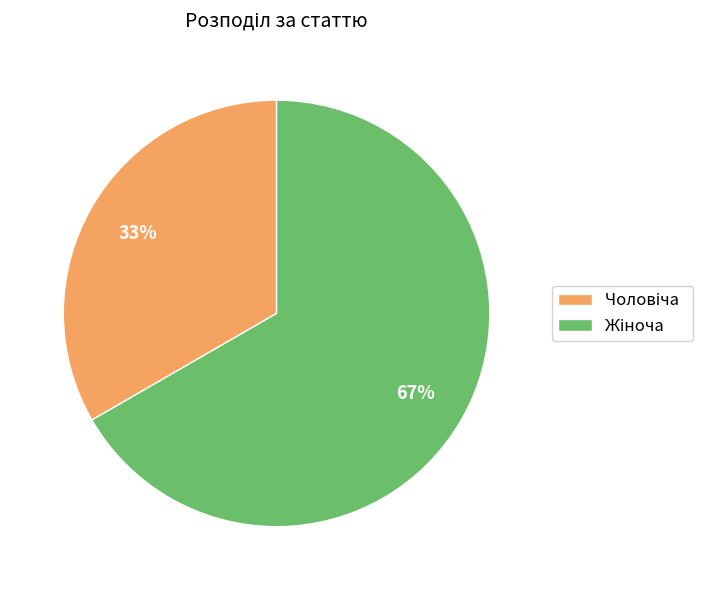

Does any single category account for the majority?

Yes